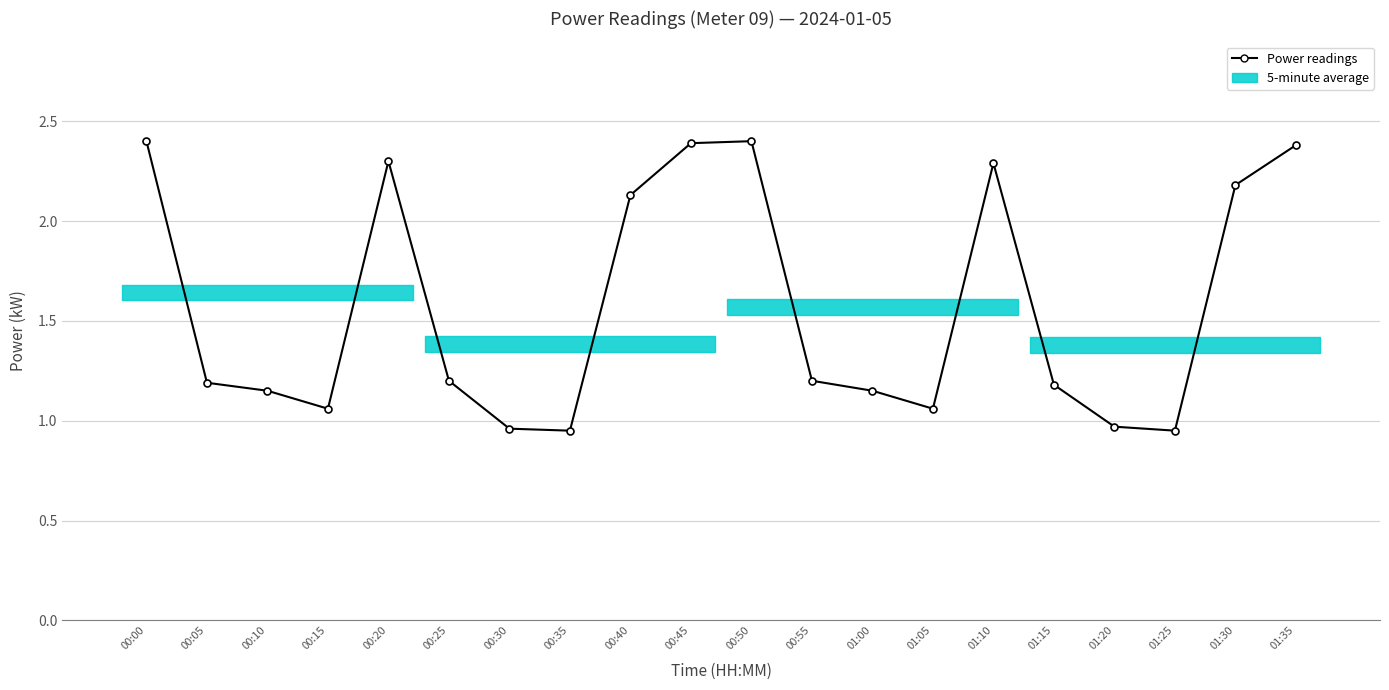

What is the difference between the second highest and second lowest values?

1.4